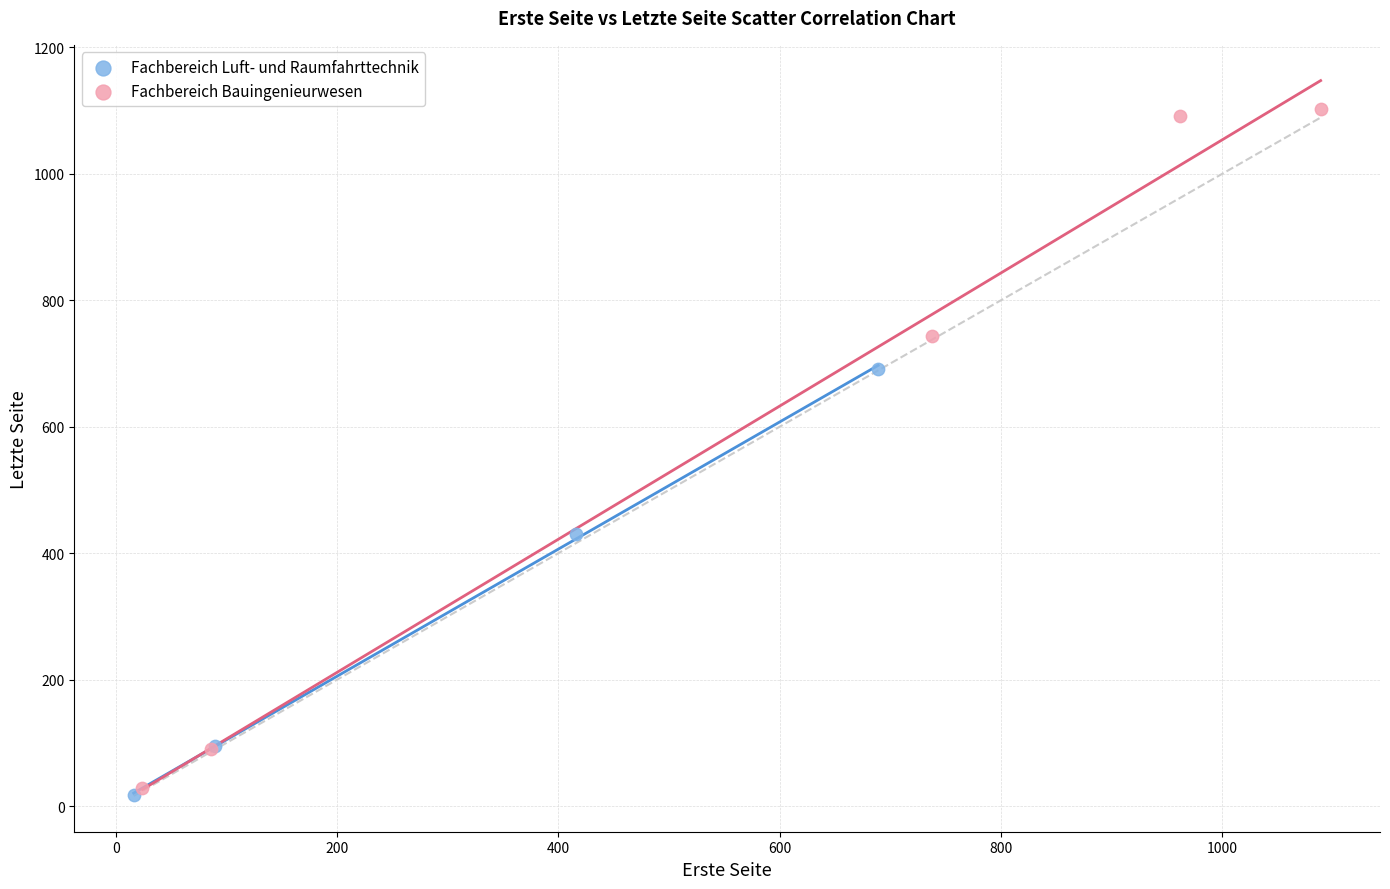

Which series has the largest Y range (max minus min)?

Fachbereich Bauingenieurwesen